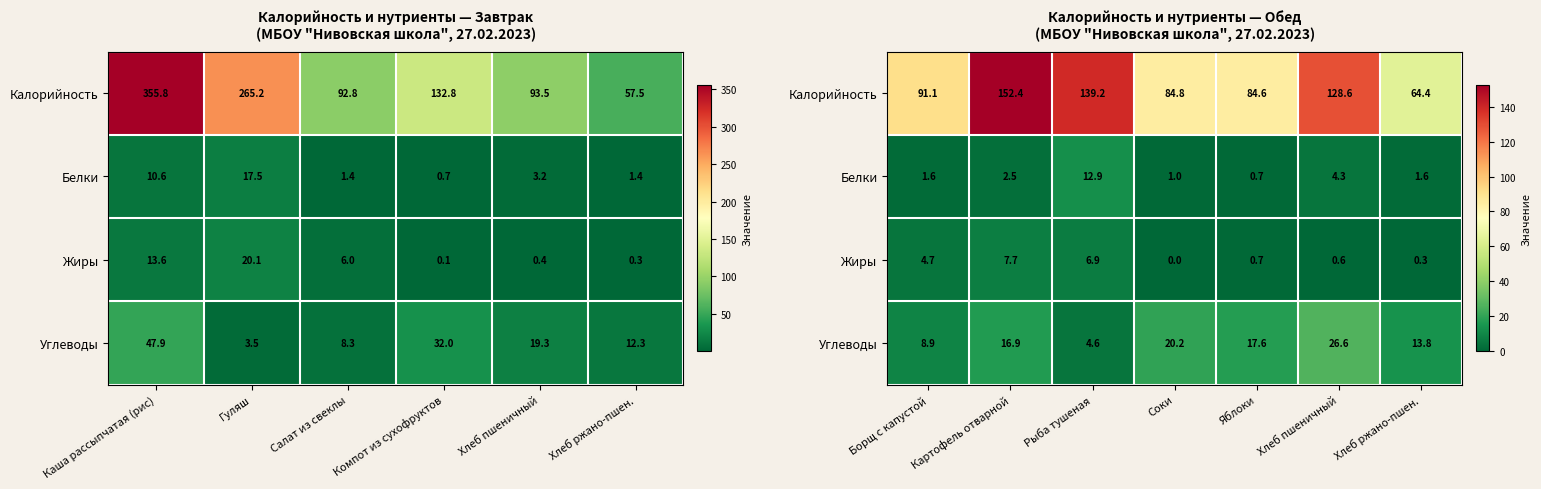

Which category has the lowest value in the Жиры series?

Соки